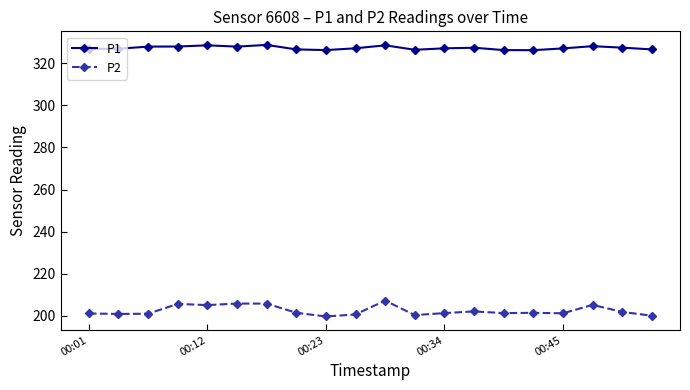

Does the chart have visible grid lines?

No